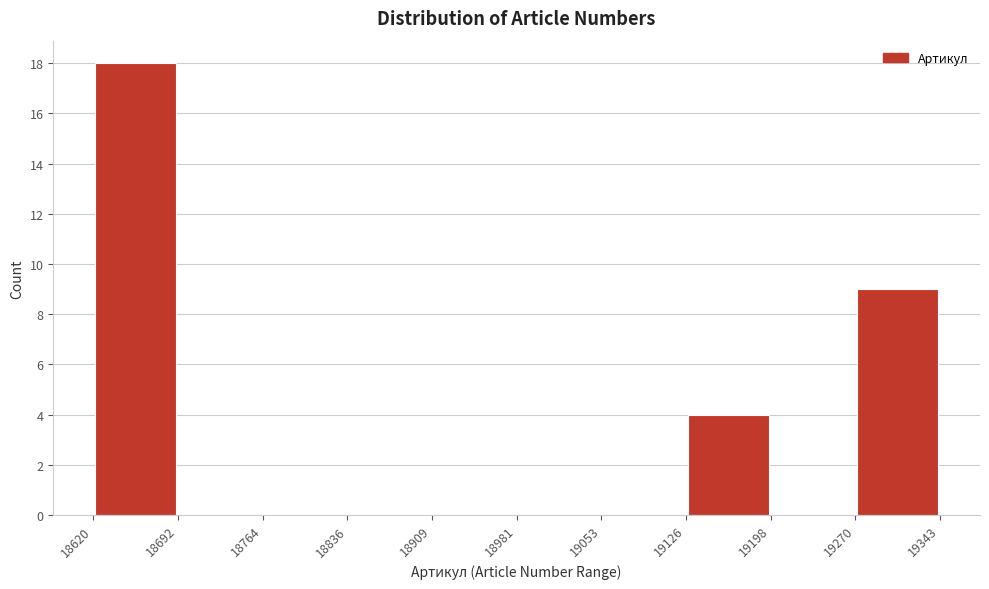

Which range on the x-axis has the tallest bar?

18620 to 18692